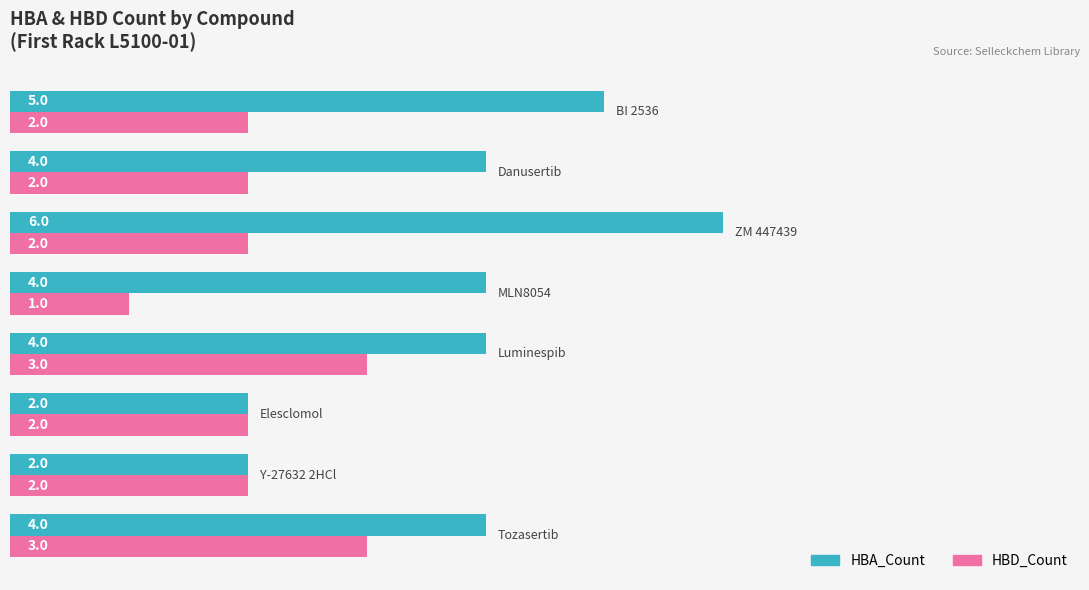

What is the difference between the maximum and minimum values in the HBA_Count series?

4